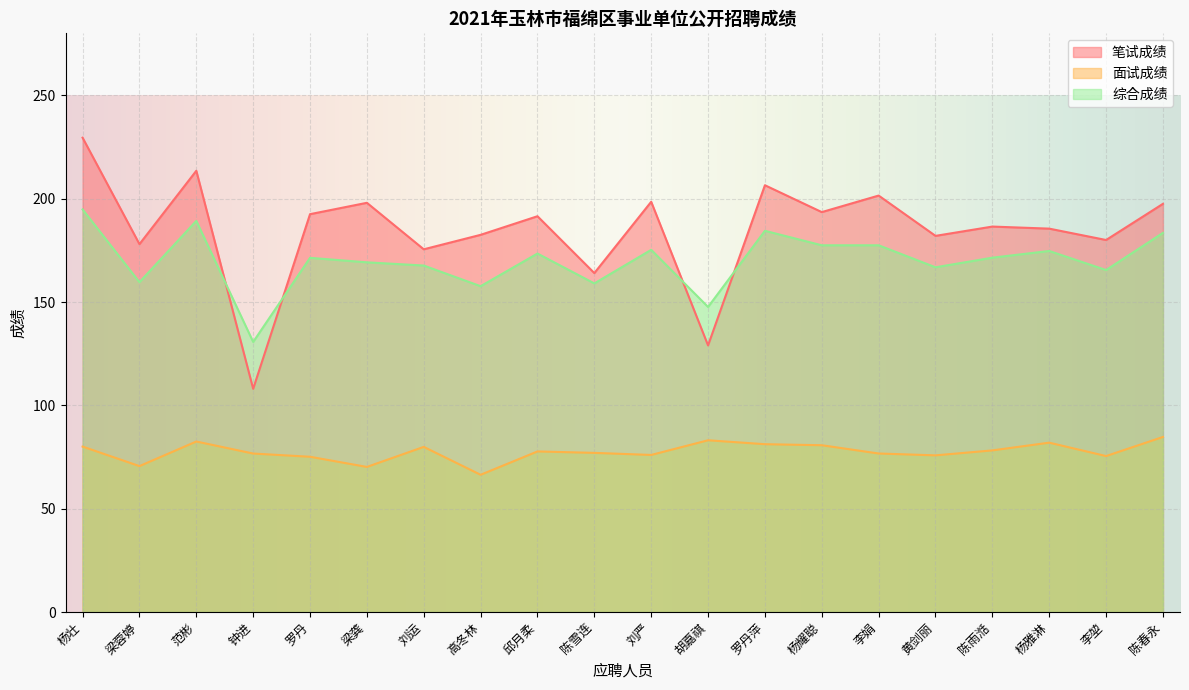

What is the value of the 面试成绩 point at the 20th from the left?

84.7